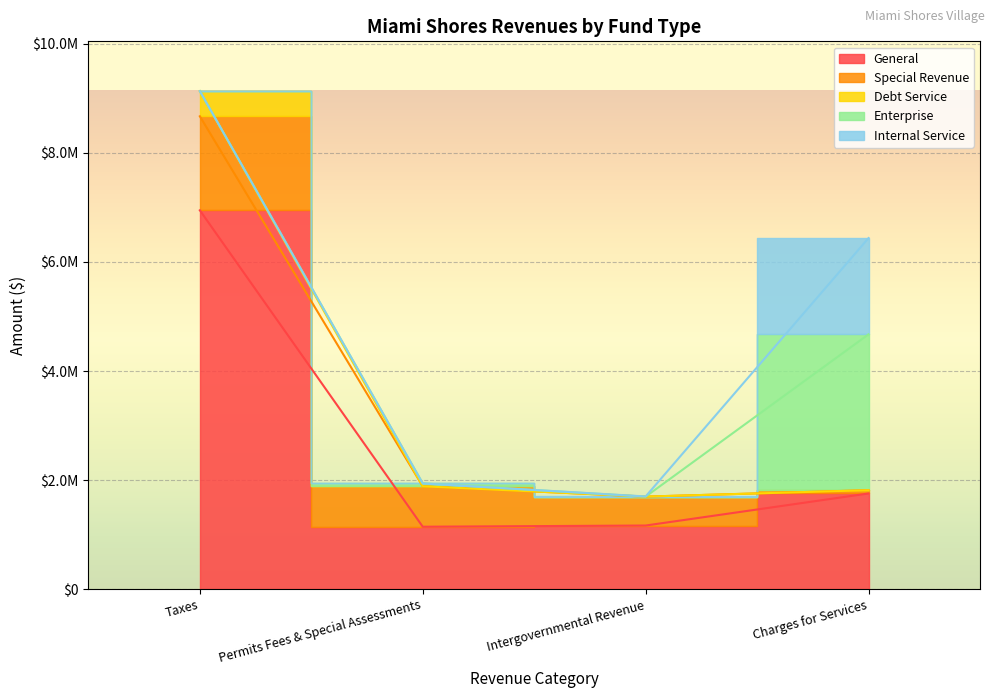

True or false: Debt Service and Special Revenue cross at least once.

False